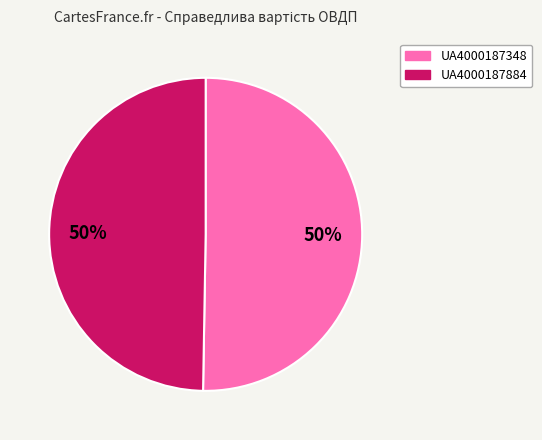

Combined, do UA4000187884 and UA4000187348 account for over 50%?

Yes